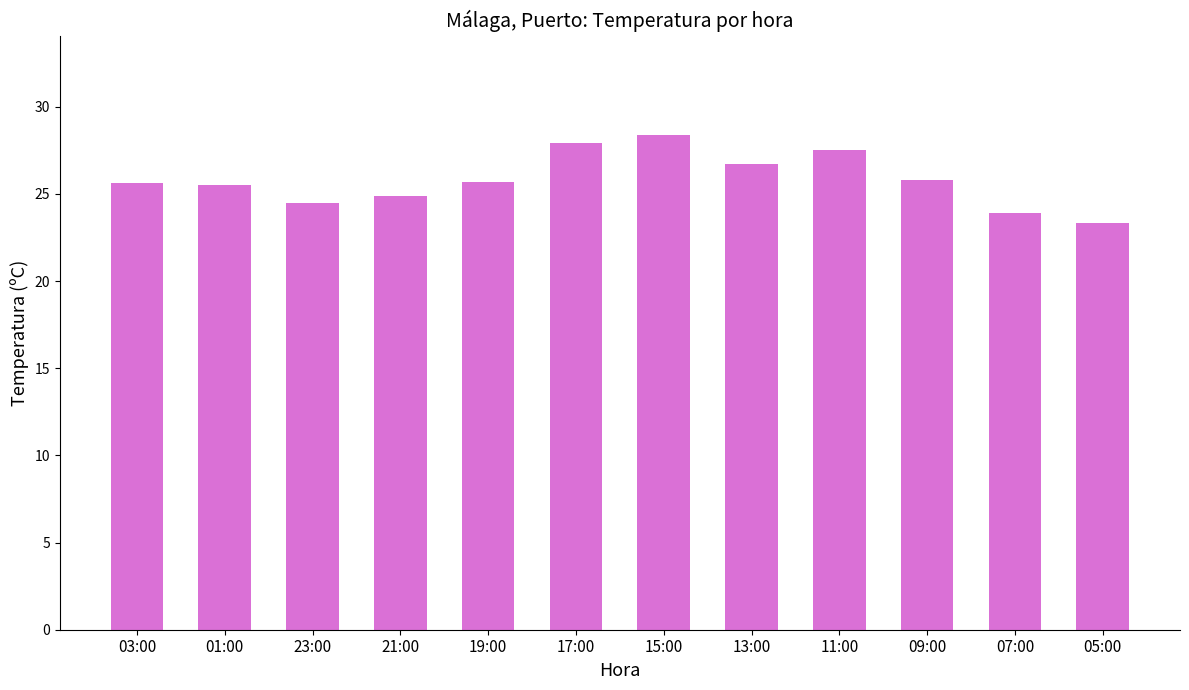

Count the number of data series in this chart.

1